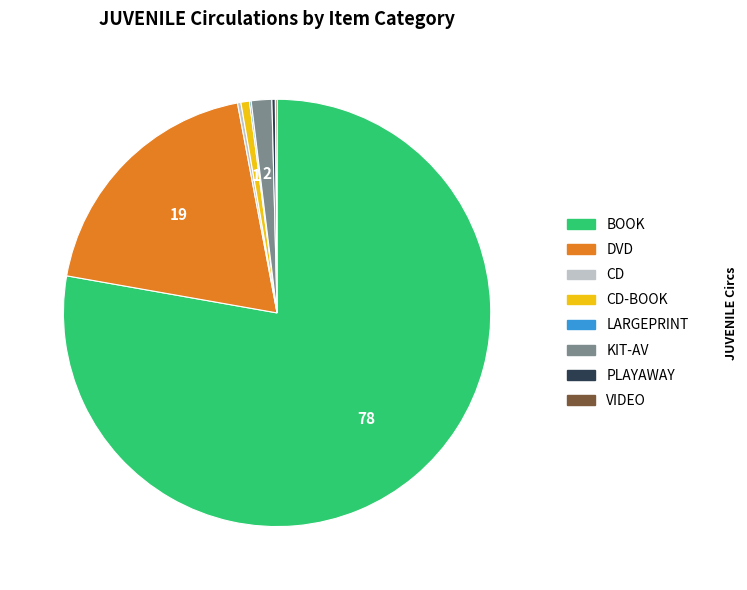

True or false: BOOK accounts for 66% of the total.

False